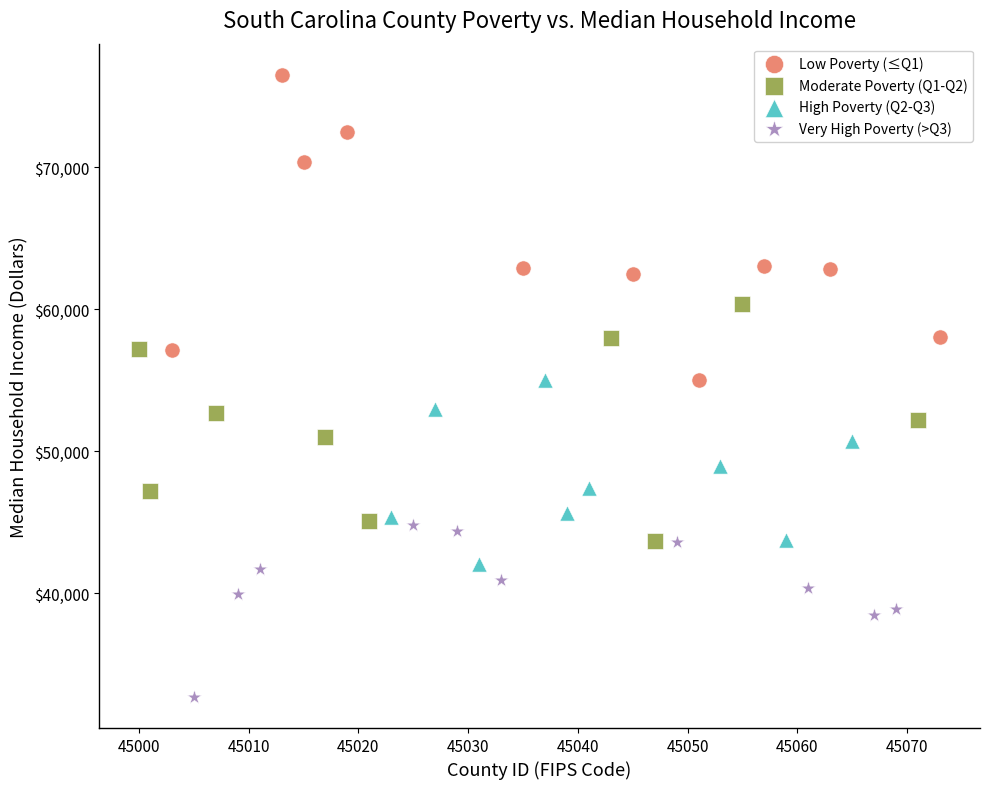

What are all the series names shown in the legend?

Low Poverty (≤Q1), Moderate Poverty (Q1-Q2), High Poverty (Q2-Q3), Very High Poverty (>Q3)